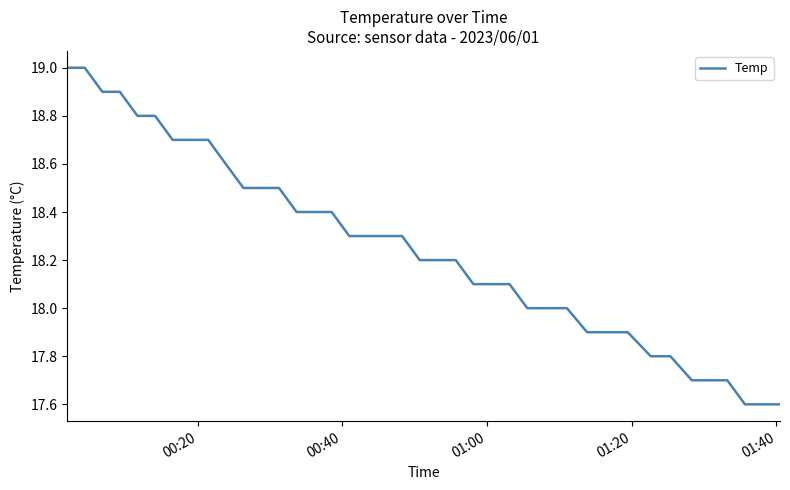

What is the smallest value displayed?

17.6